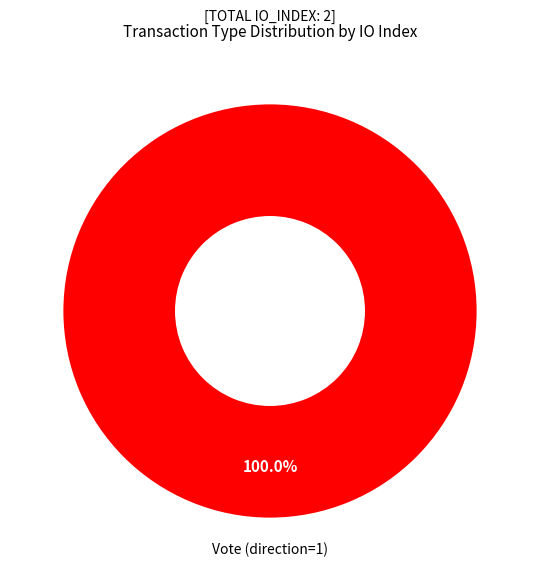

Is there any slice that represents more than half of the pie?

Yes